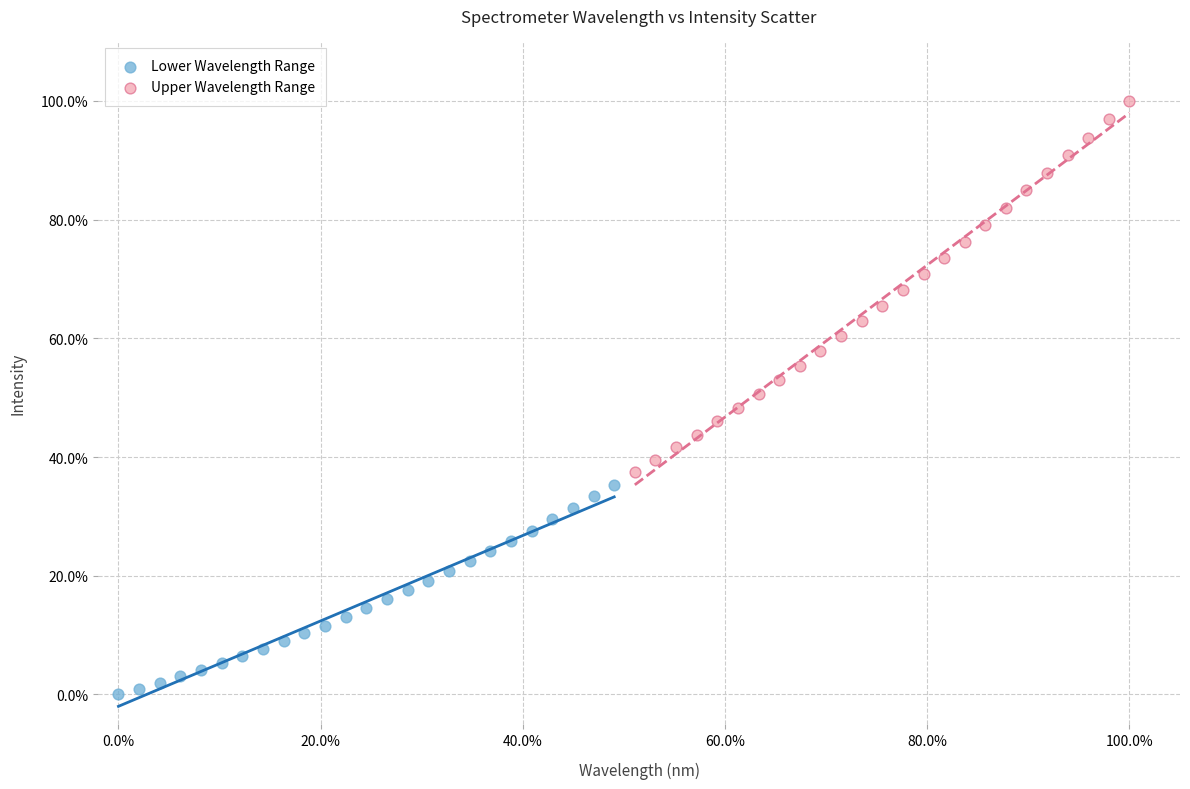

What are all the series names shown in the legend?

Lower Wavelength Range, Upper Wavelength Range